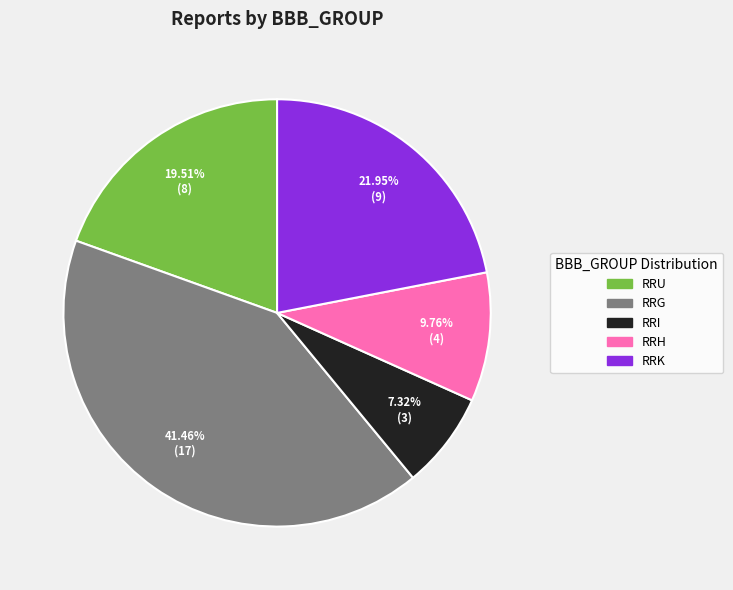

True or false: RRK accounts for 15% of the total.

False